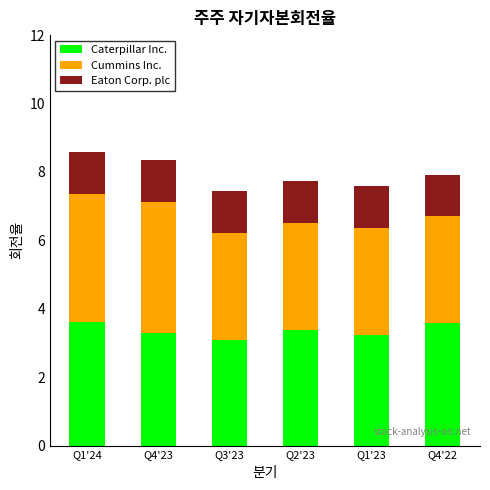

What is the total value across all series at Q1'24?

8.6